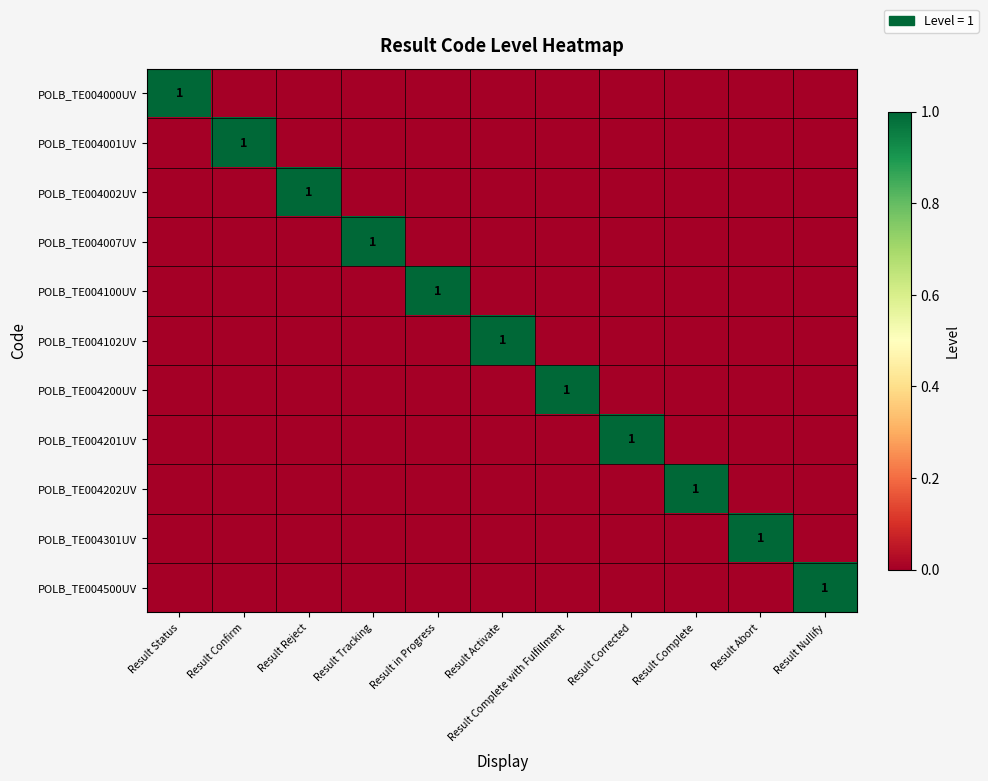

Is the value of POLB_TE004001UV at Result Nullify greater than the value of POLB_TE004201UV at Result Complete?

No